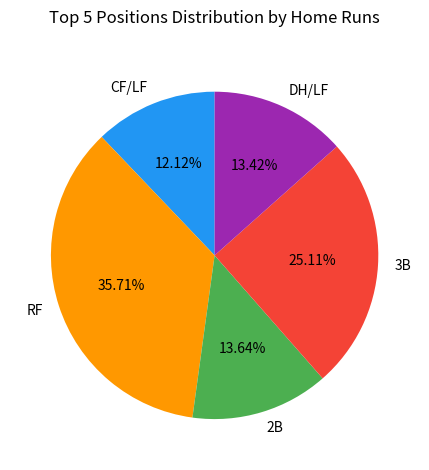

Does CF/LF represent more than half of the total?

No